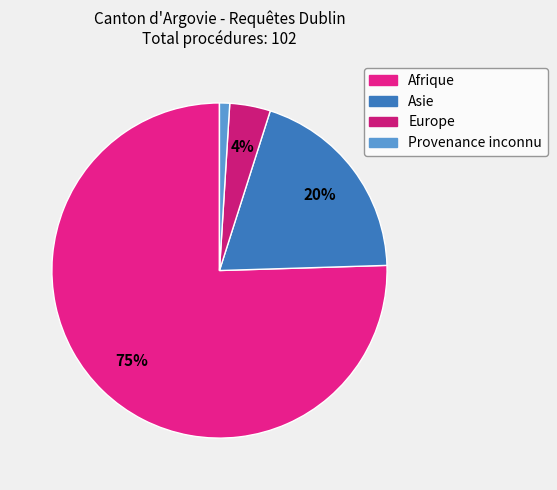

Which category has the biggest portion of the pie?

Afrique